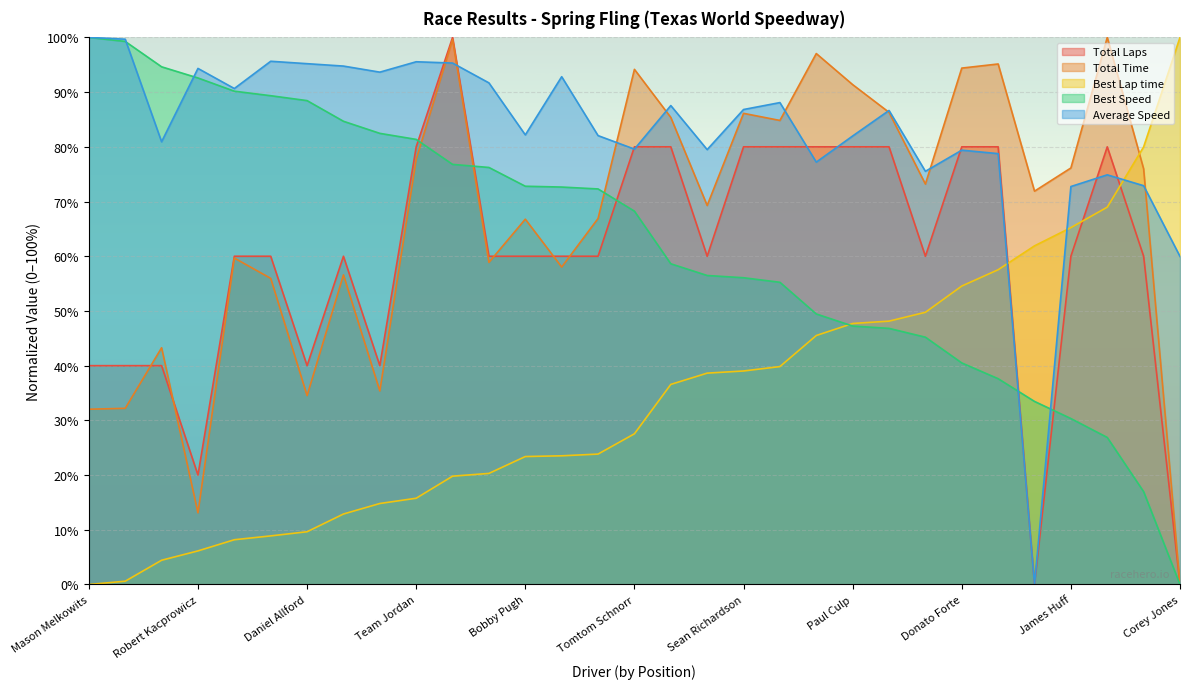

At which label does Average Speed reach its peak?

Mason Melkowits